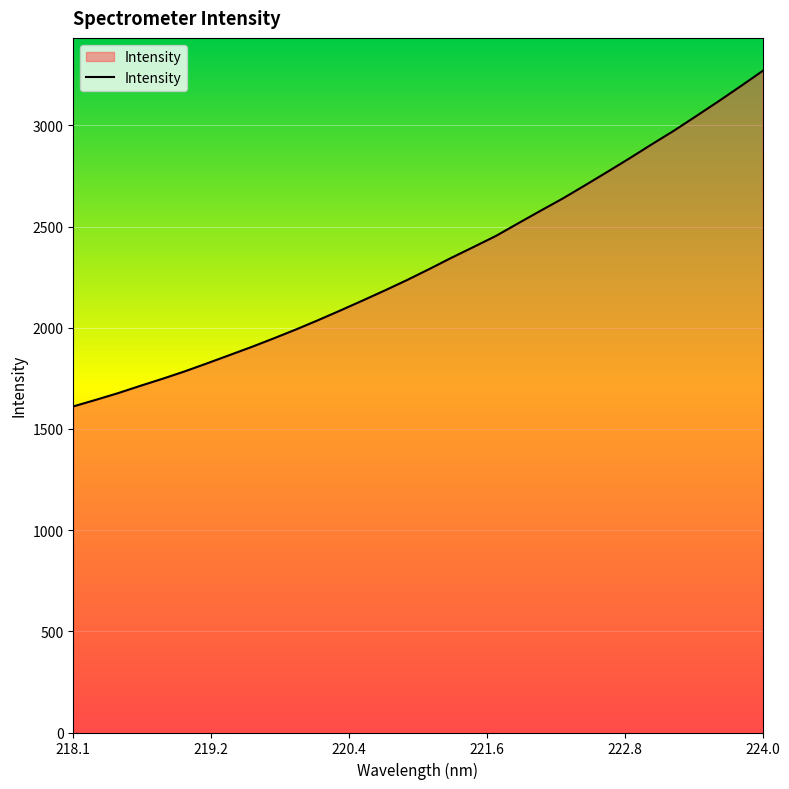

What is the difference between the maximum and second lowest values?

1625.3